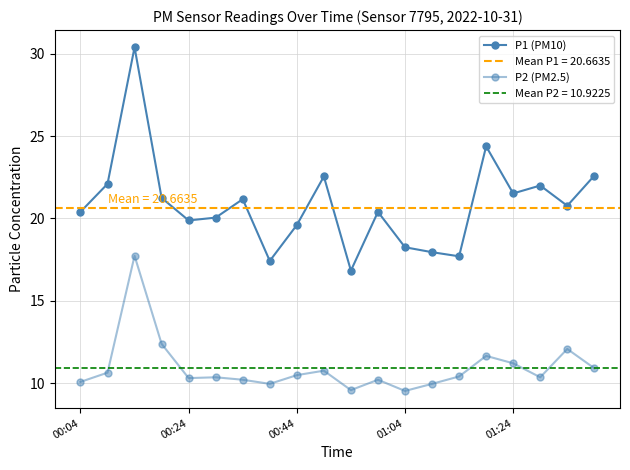

In P1 (PM10), how many points are higher than both neighbors (excluding endpoints)?

6